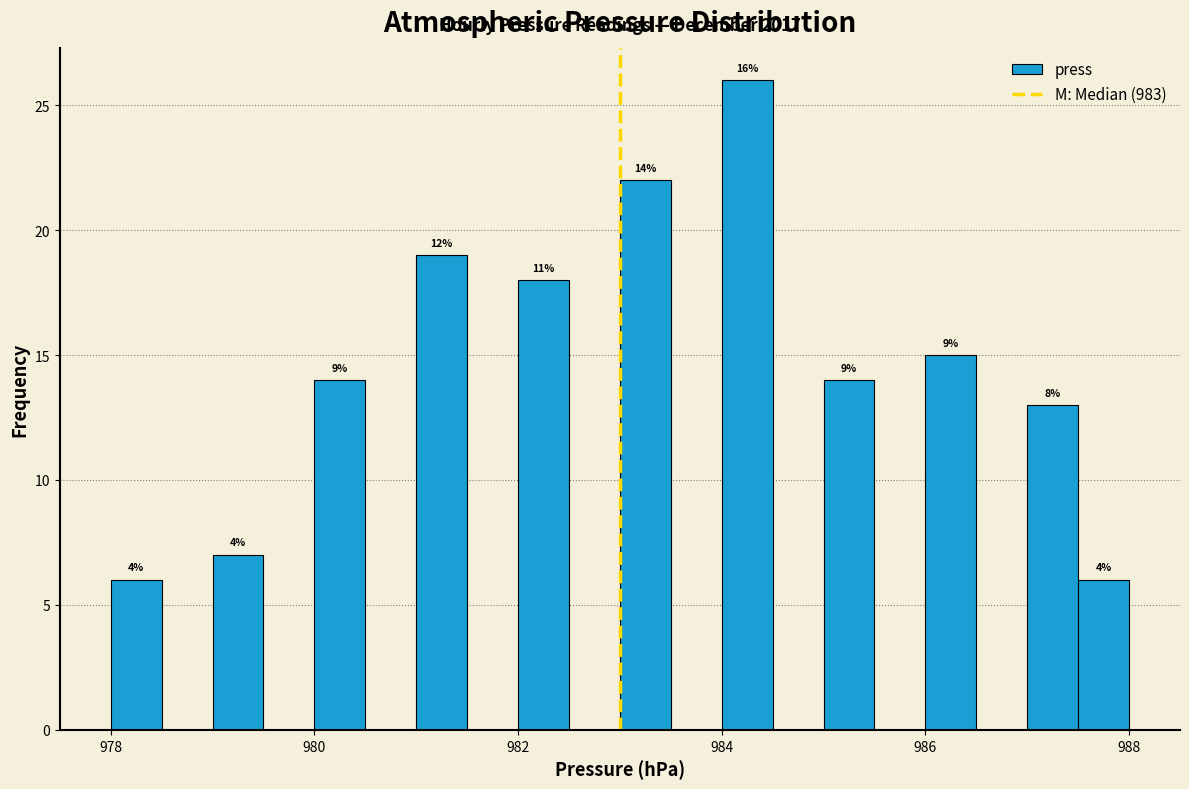

Read against the x-axis, roughly where is the centre of the tallest bar?

984.2